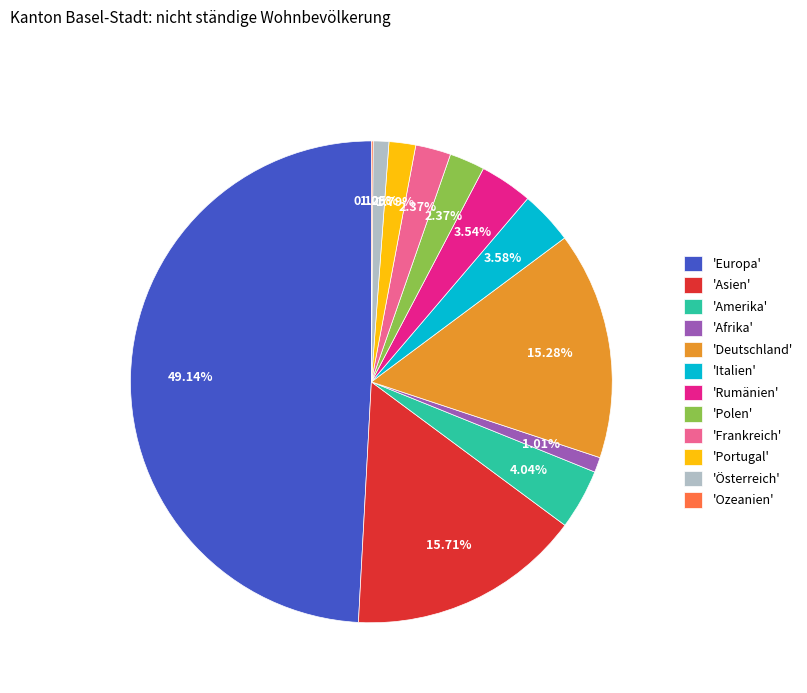

Does 'Portugal' represent more than half of the total?

No